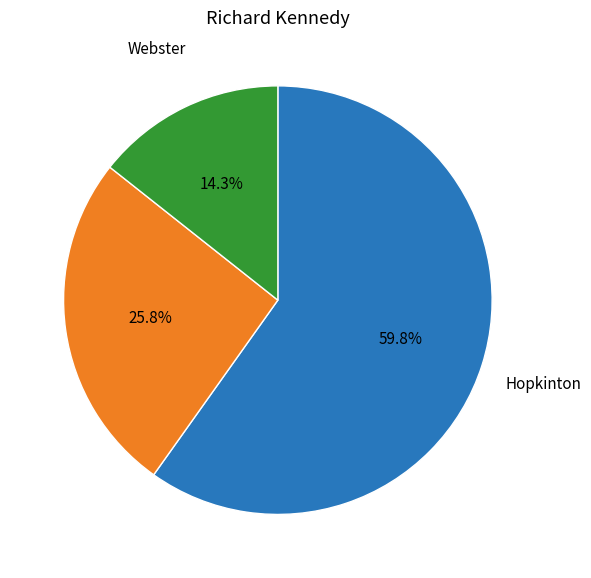

Is there a majority slice in this chart?

Yes